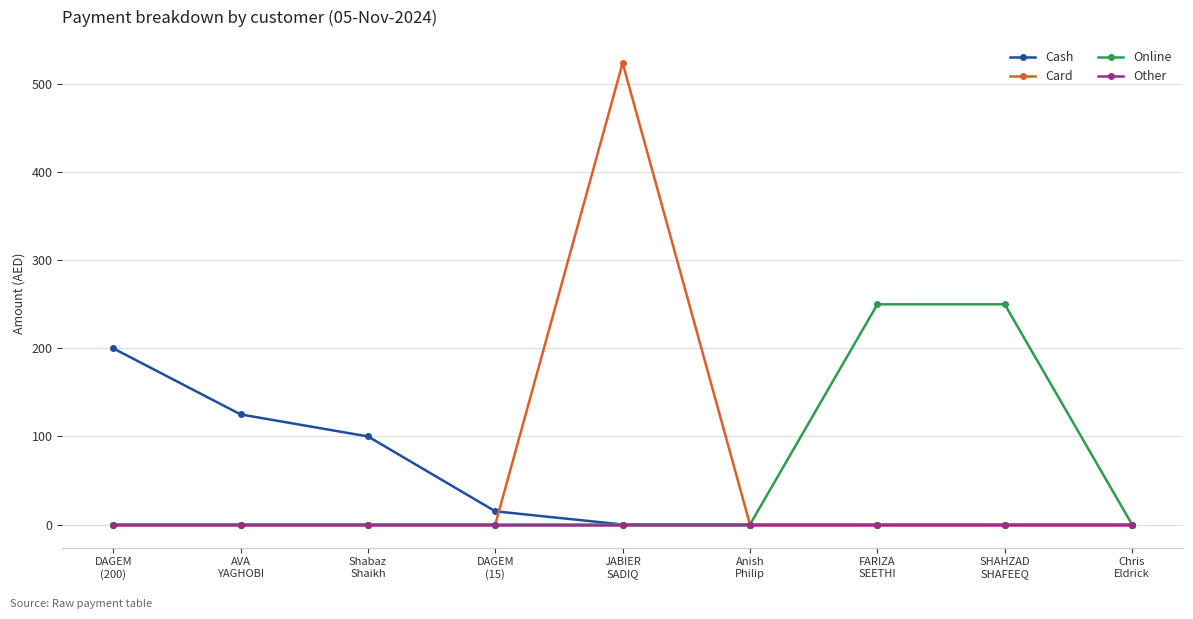

Which series has the largest range (max minus min)?

Card